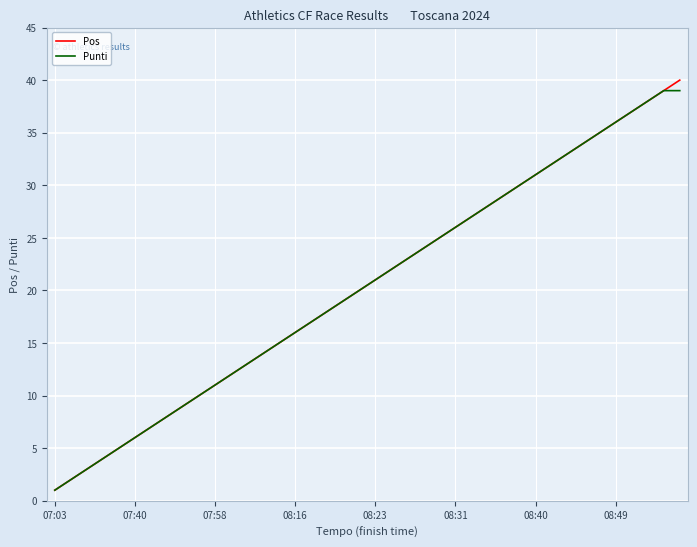

Which series has the widest spread of values?

Pos